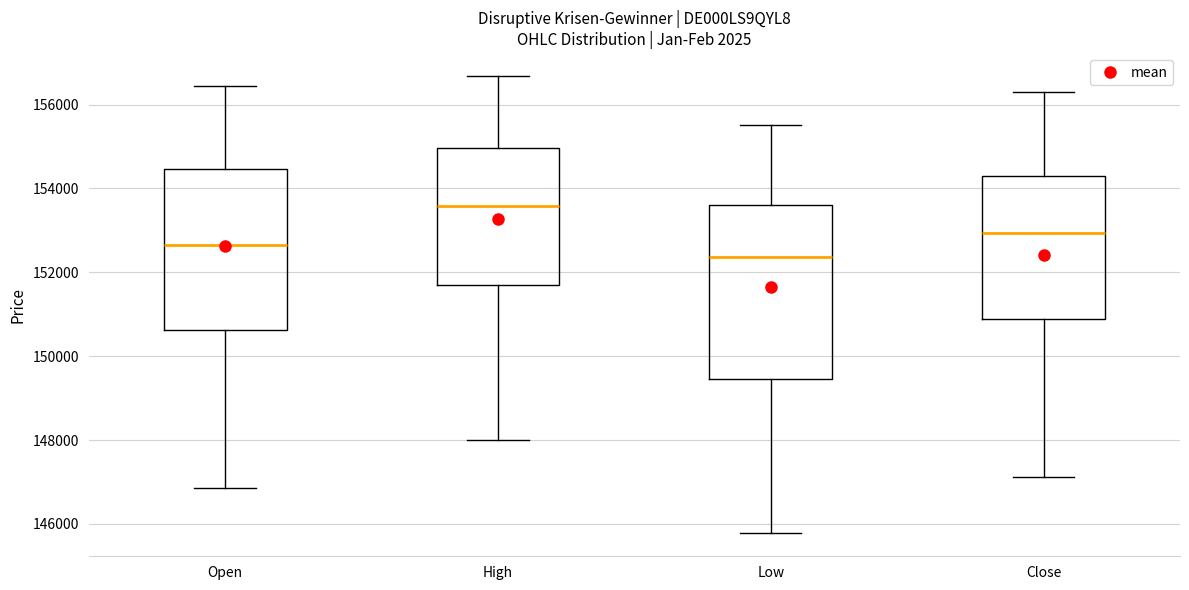

Reading left to right, read every box against the y-axis: the position of its median line, the range the box covers, and the ends of its whiskers. The values are not printed on the chart, so give them approximately, as read against the axis.

Open: median 152600, box 150600 to 154400, whiskers 146800 to 156400
High: median 153600, box 151600 to 155000, whiskers 148000 to 156600
Low: median 152400, box 149400 to 153600, whiskers 145800 to 155600
Close: median 153000, box 150800 to 154400, whiskers 147200 to 156200